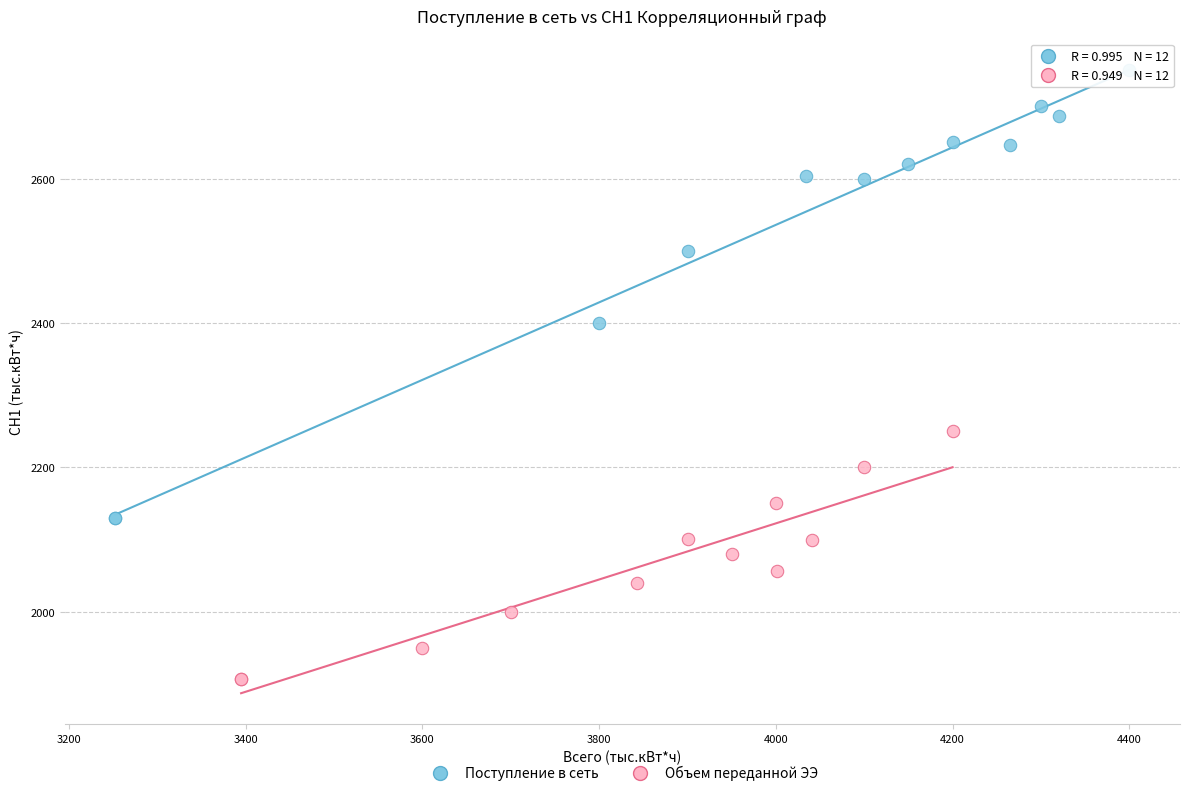

Which series contains the highest Y value?

Поступление в сеть